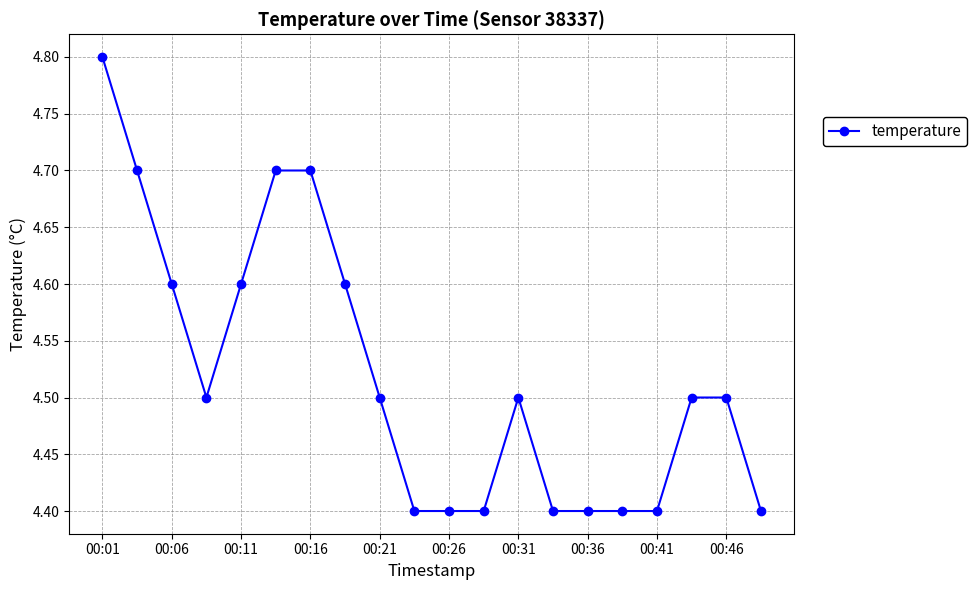

What is the greatest value displayed?

4.8